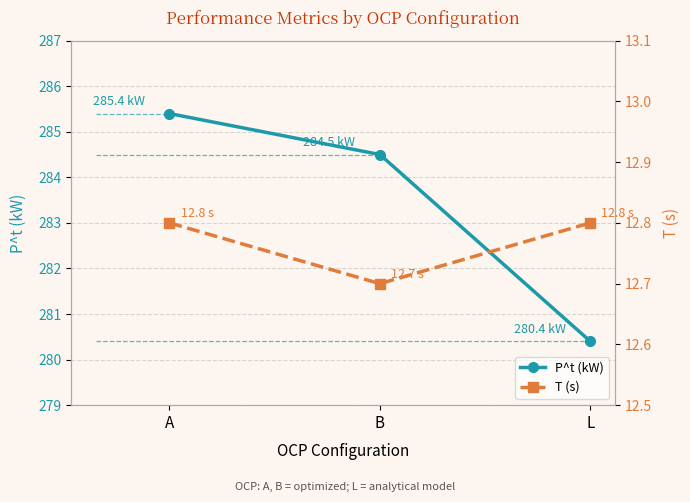

What is the total value across all series at B?

297.2